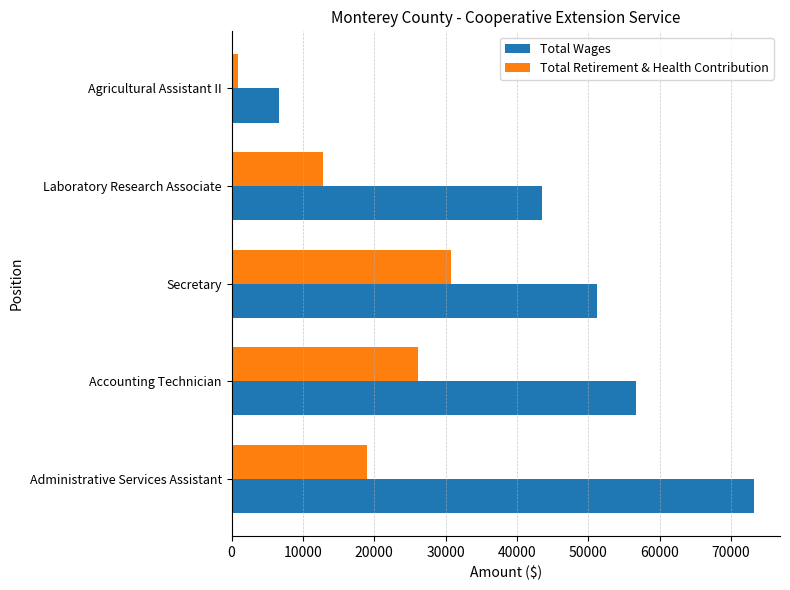

Rank the series by their average value, from lowest to highest.

Total Retirement & Health Contribution, Total Wages